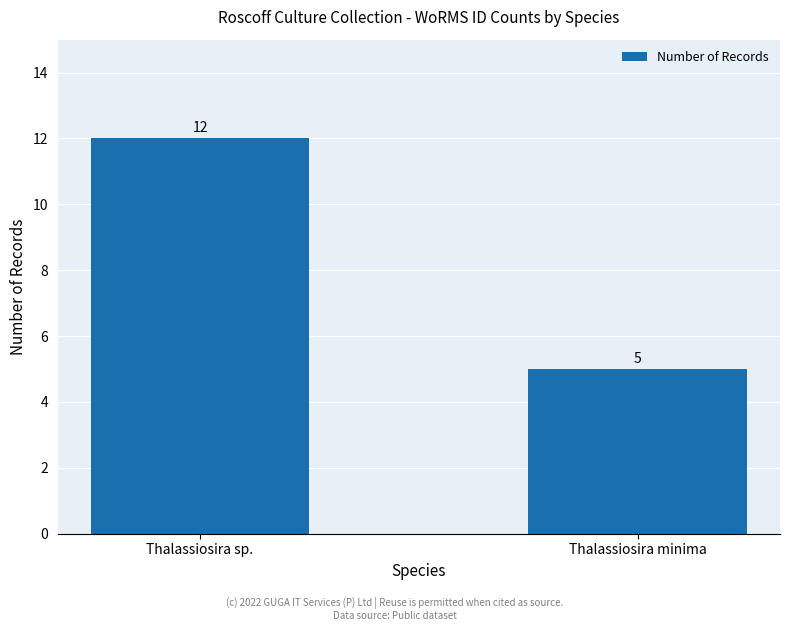

What position from the right is Thalassiosira sp.?

2